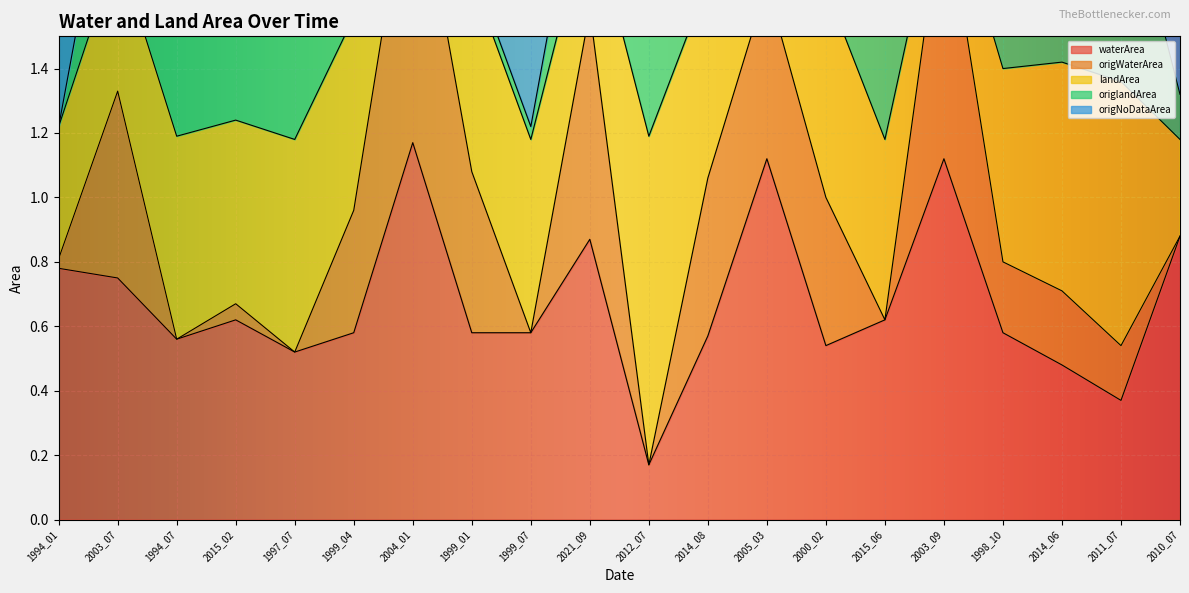

At which category is the sum across all series the highest?

2004_01